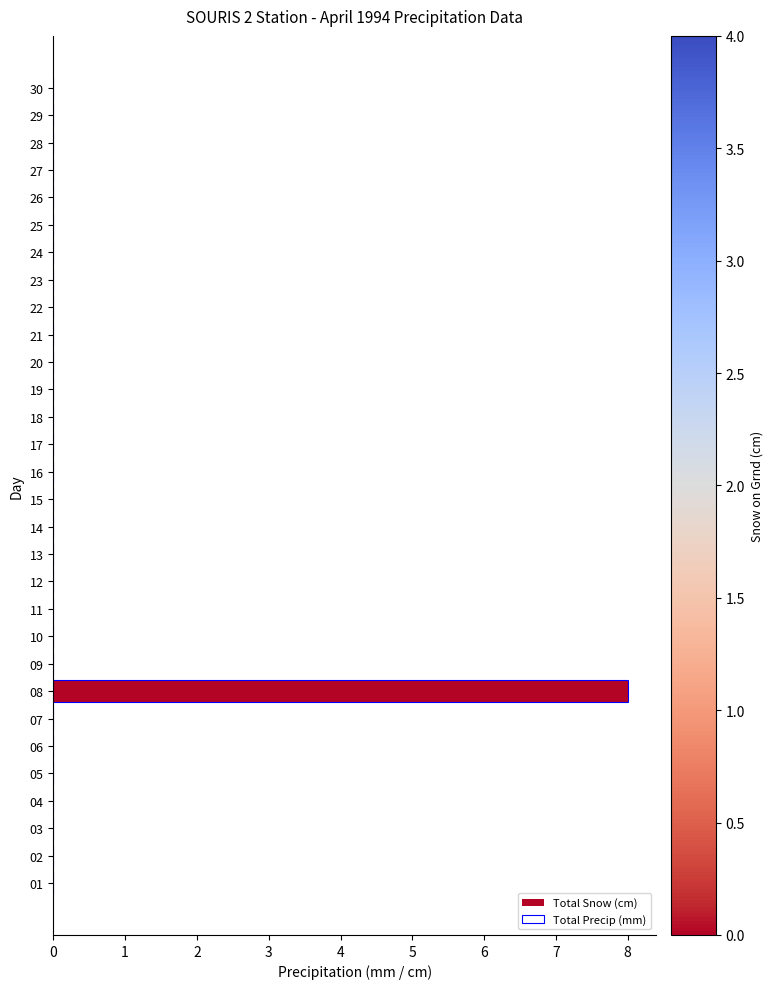

Are the bars horizontal?

Yes